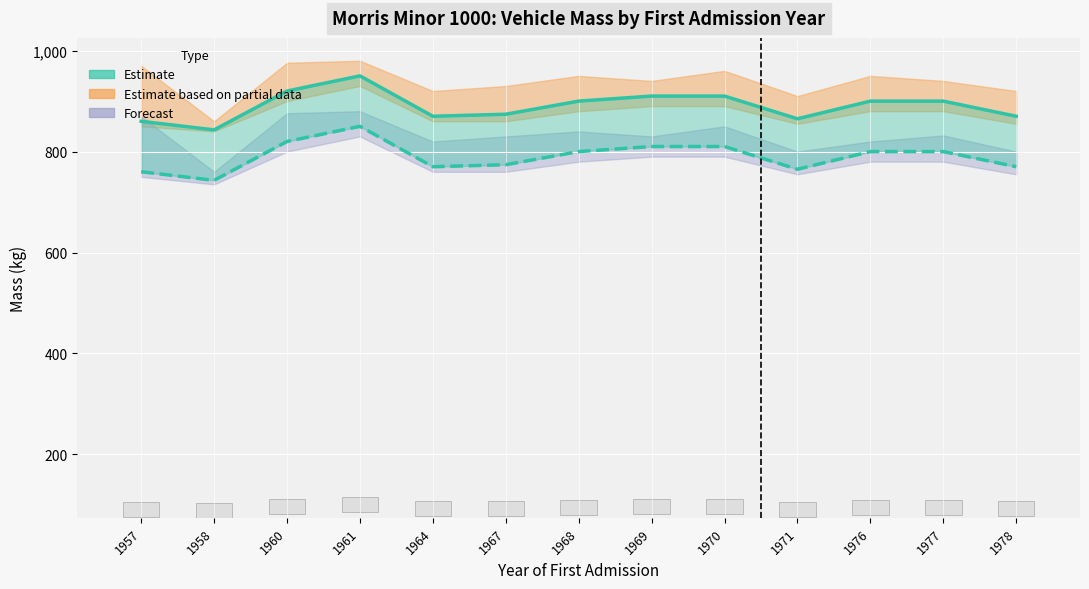

What is the sum of all massa_rijklaar (Estimate) values?

11572